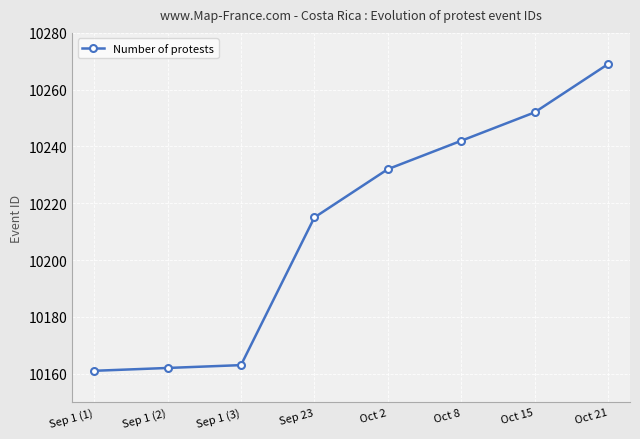

What is the change in value from Sep 1 (3) to Oct 15?

+89